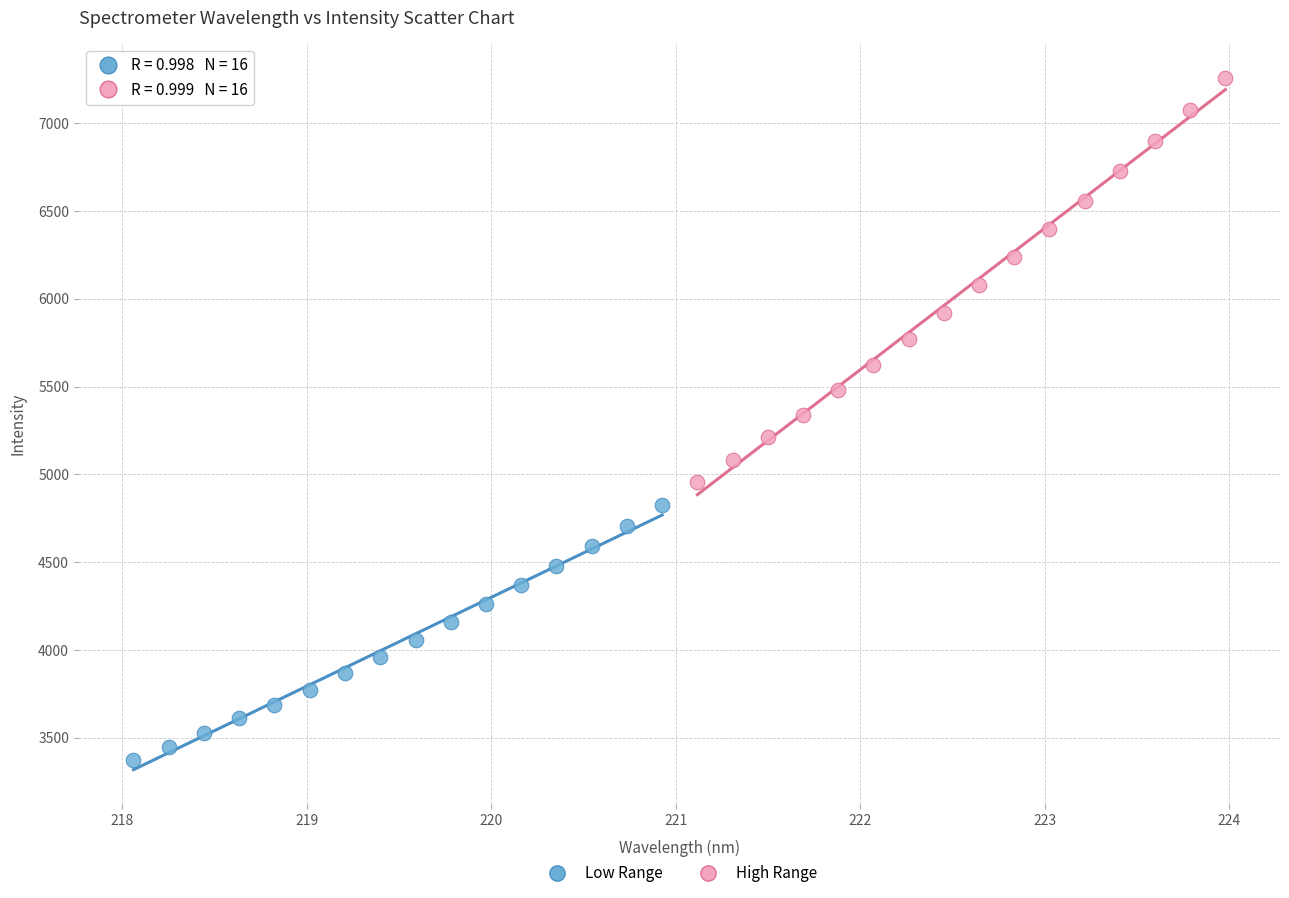

Which series reaches the maximum Y coordinate?

High Range